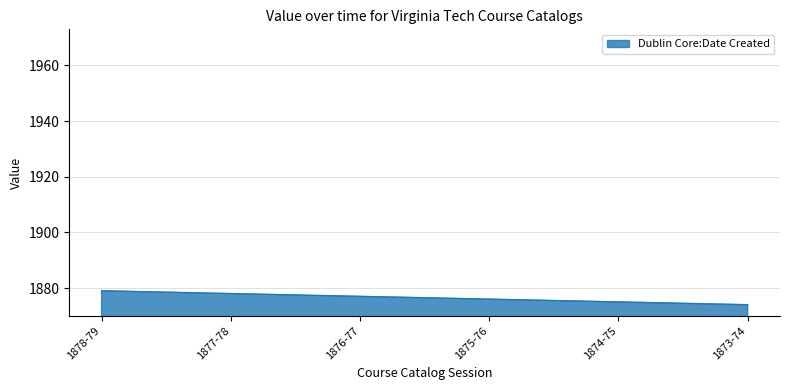

What is the minimum value shown in the chart?

1874